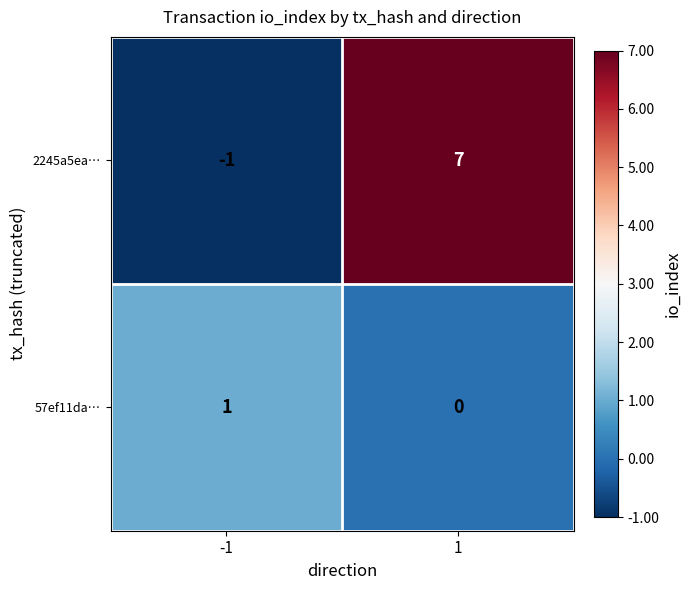

How many negative values does the 2245a5ea… series have?

1